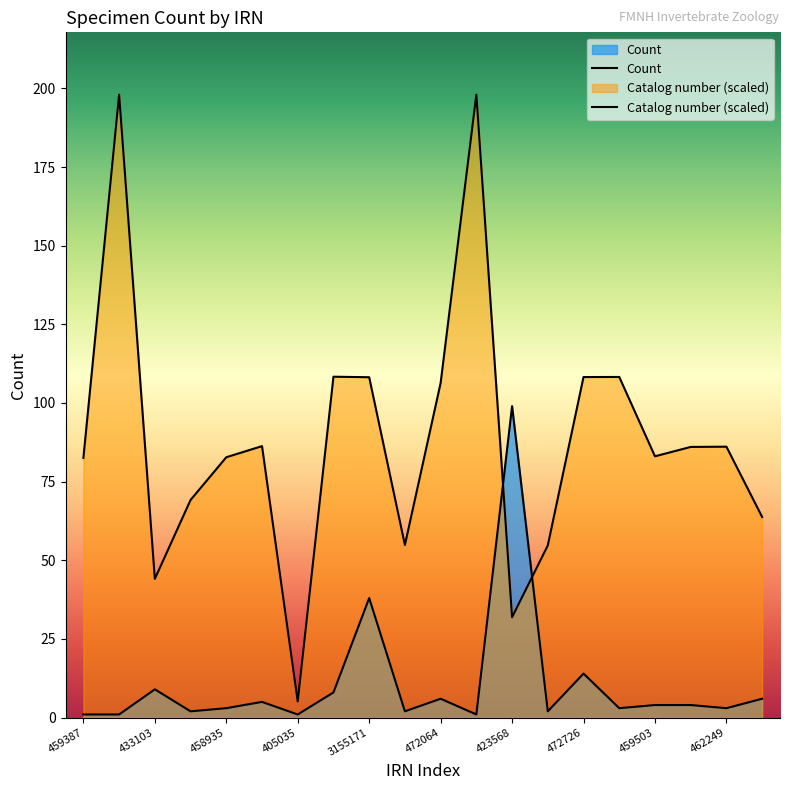

How many lines are shown in the chart?

2